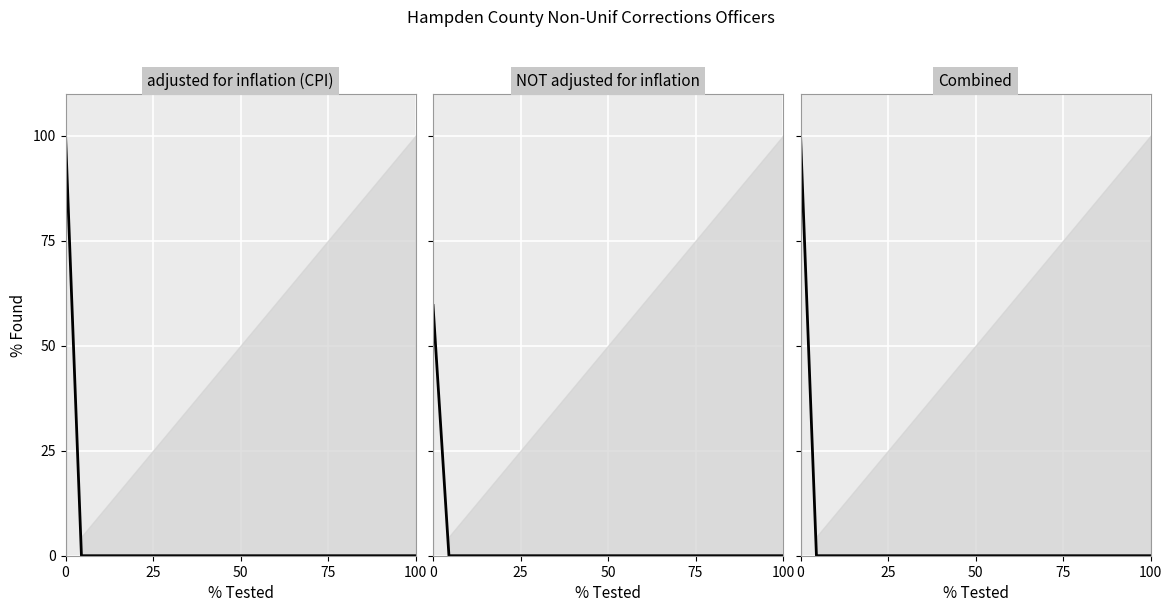

Which series has the largest range (max minus min)?

adjusted for inflation (CPI)